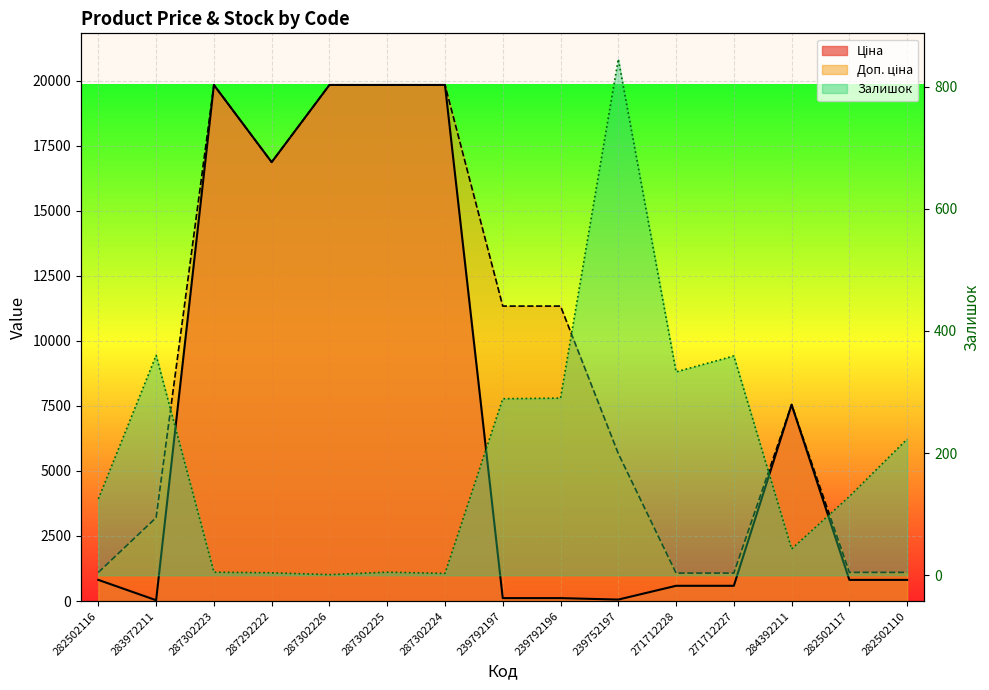

Which series changed the most between 282502116 and 283972211?

Доп. ціна